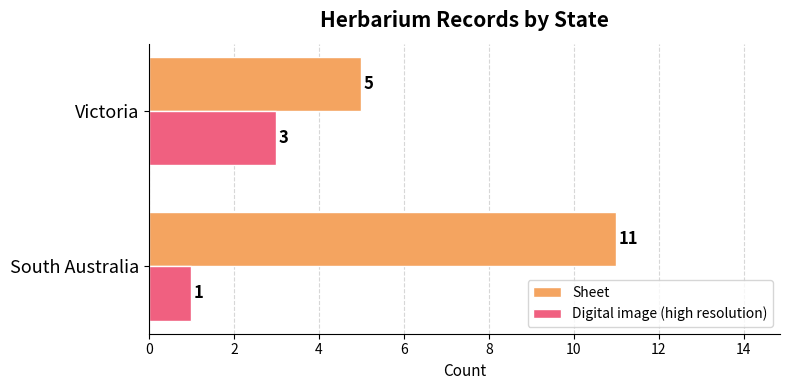

Which series has the largest total across all categories?

Sheet